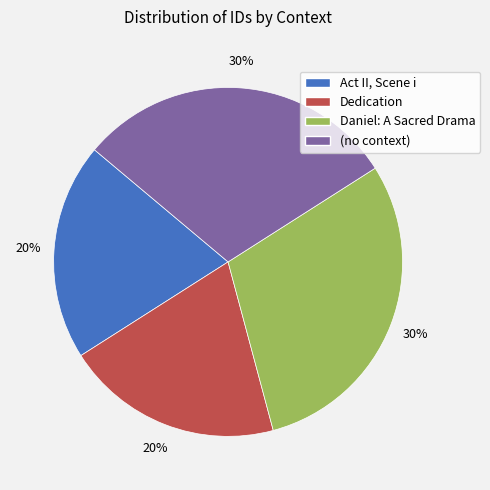

To the nearest percent, what portion does Act II, Scene i represent?

20%